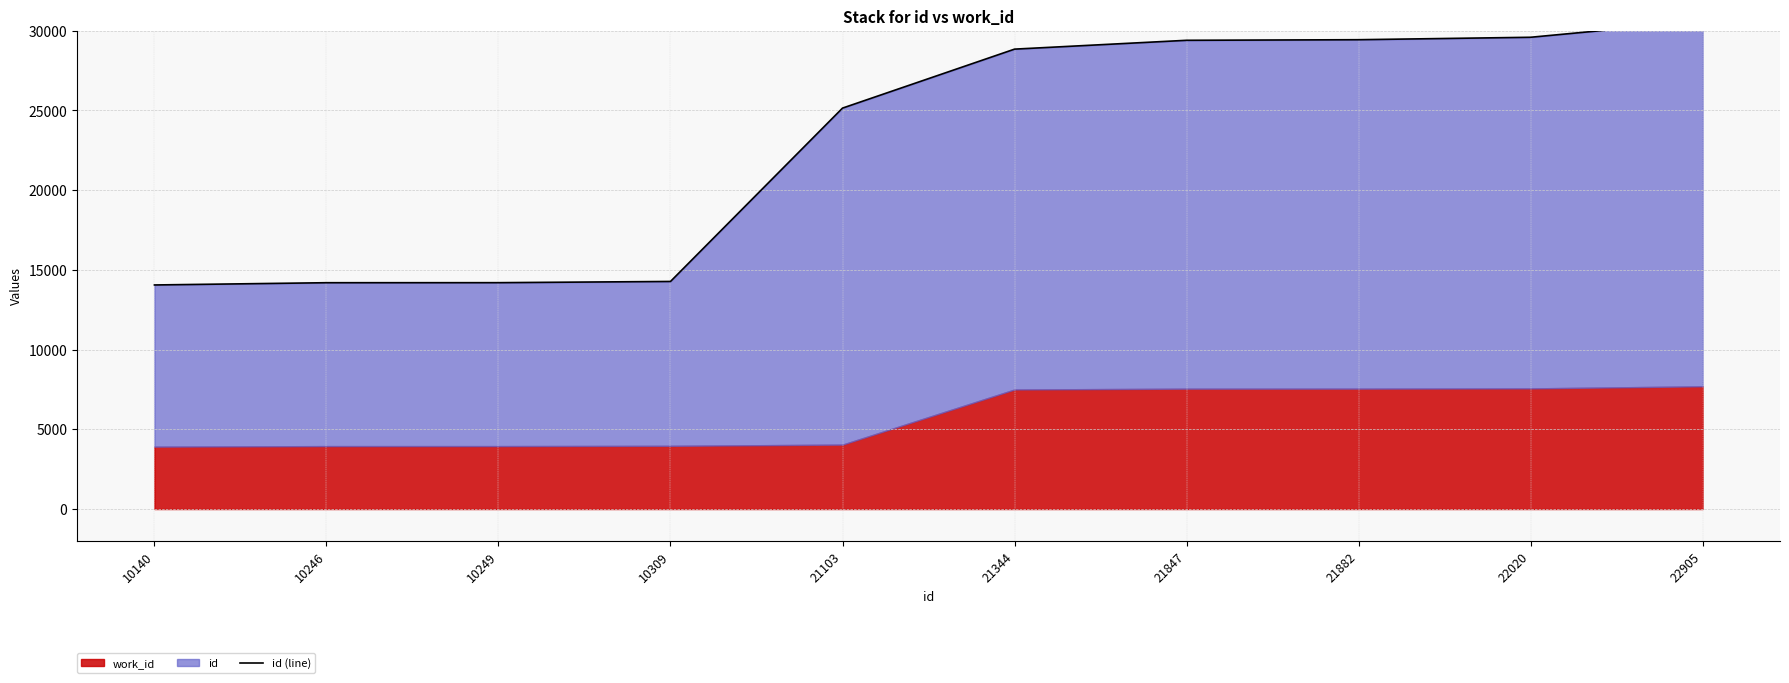

True or false: the data shows 7221 at 22905.

False